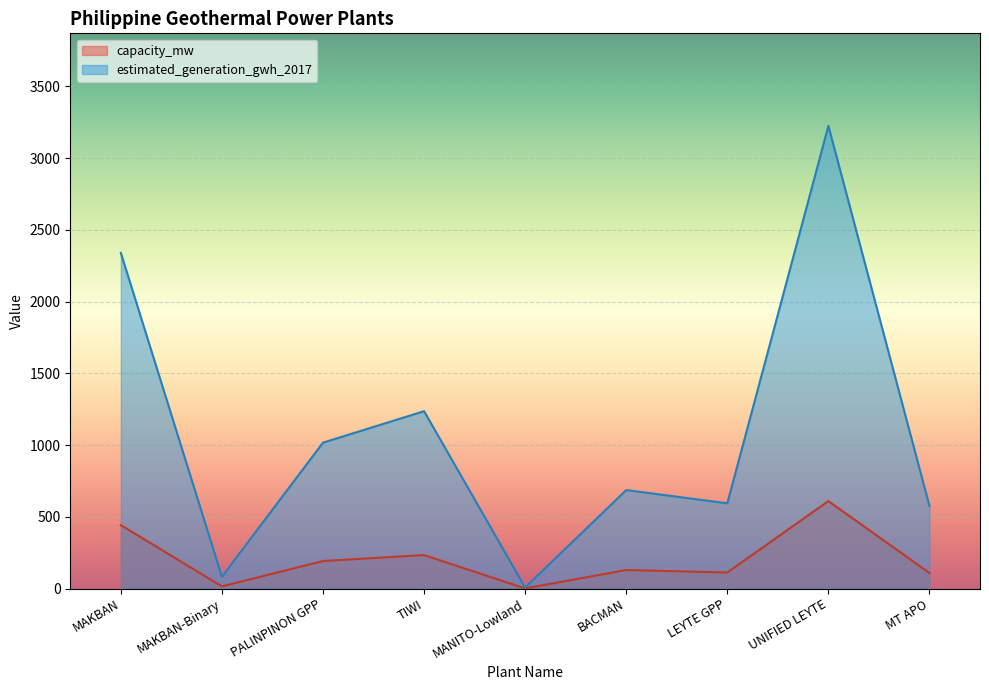

Reading right to left, extract all data points from this chart.

capacity_mw: MT APO=109.0	UNIFIED LEYTE=610.2	LEYTE GPP=112.5	BACMAN=130.0	MANITO-Lowland=1.5	TIWI=234.0	PALINPINON GPP=192.5	MAKBAN-Binary=15.7	MAKBAN=442.8
estimated_generation_gwh_2017: MT APO=576.0	UNIFIED LEYTE=3224.7	LEYTE GPP=594.5	BACMAN=687.0	MANITO-Lowland=7.9	TIWI=1236.6	PALINPINON GPP=1017.3	MAKBAN-Binary=83.0	MAKBAN=2340.0